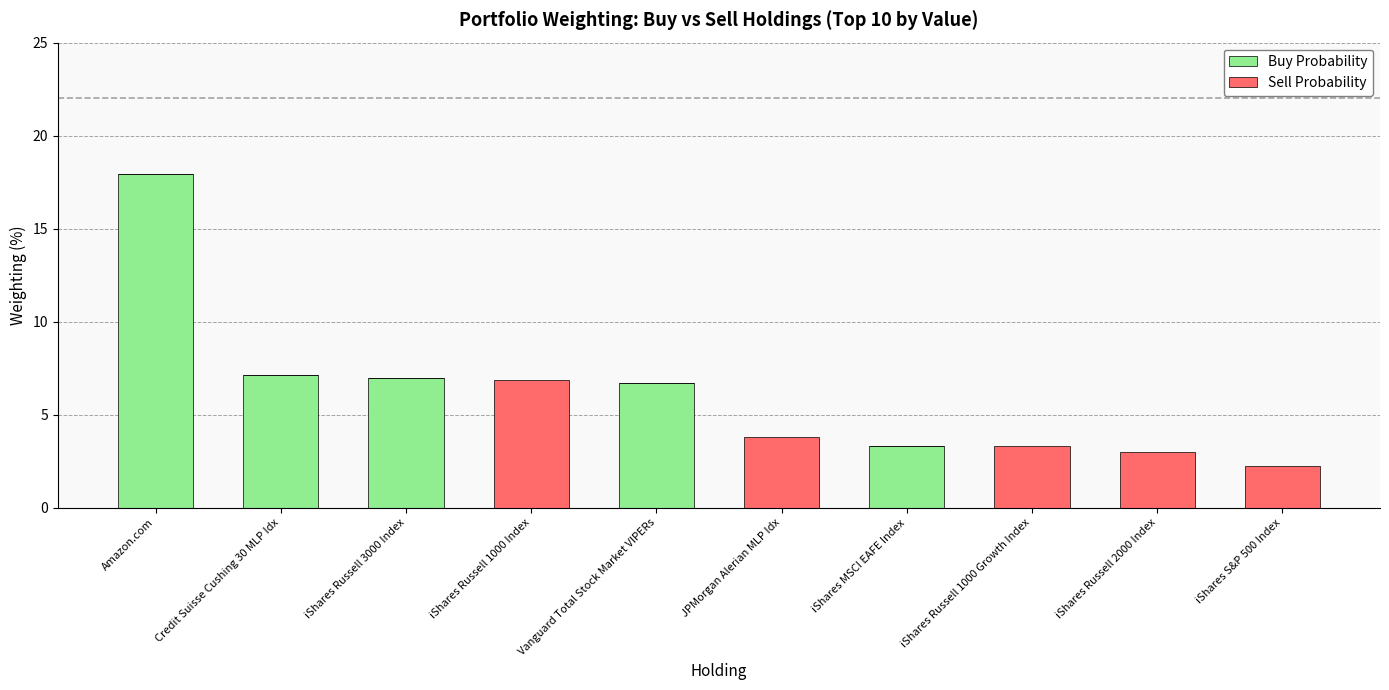

What is the total value across all series at iShares Russell 3000 Index?

7.0